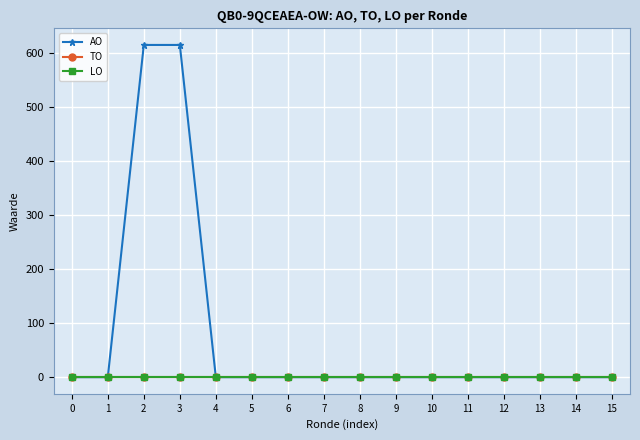

Reading left to right, what are all the values shown in this chart?

AO: 0	0	615	615	0	0	0	0	0	0	0	0	0	0	0	0
TO: 0	0	0	0	0	0	0	0	0	0	0	0	0	0	0	0
LO: 0	0	0	0	0	0	0	0	0	0	0	0	0	0	0	0